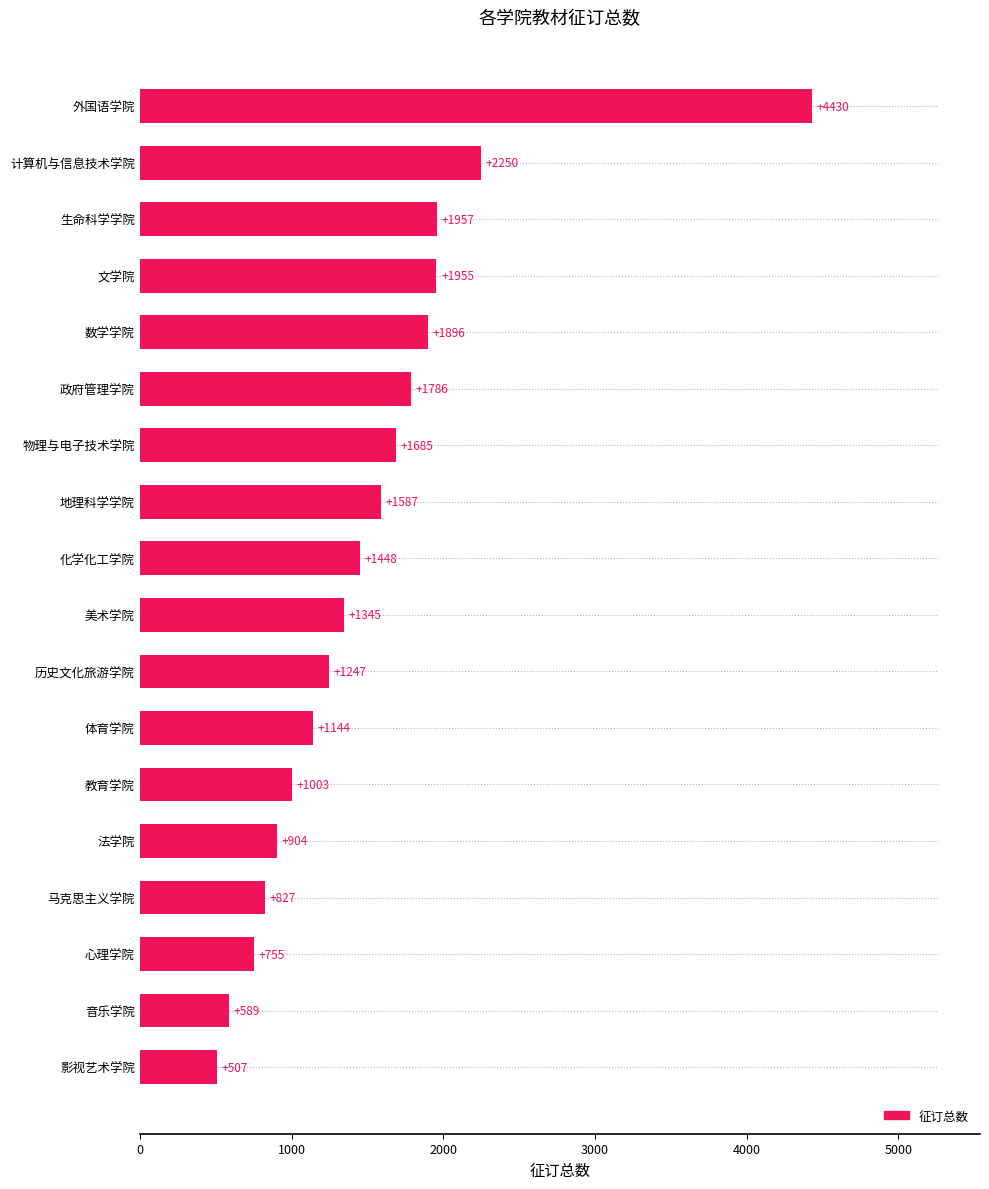

How many bars are there in total?

18